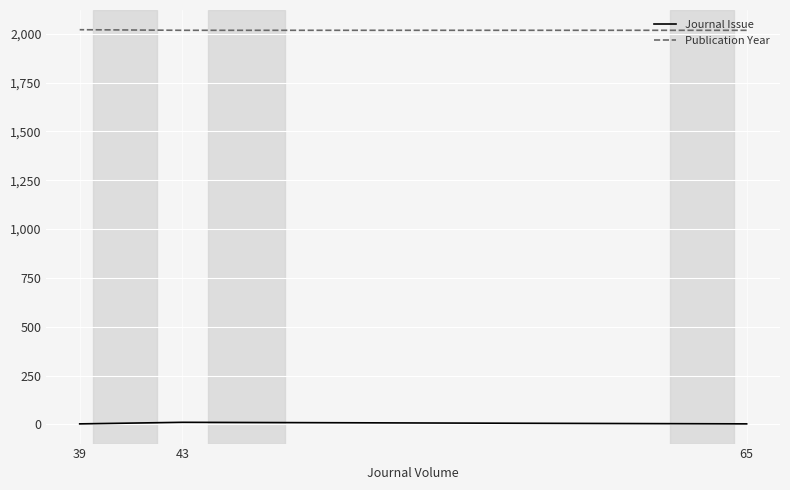

Rank the categories by Publication Year value from lowest to highest.

65, 43, 39